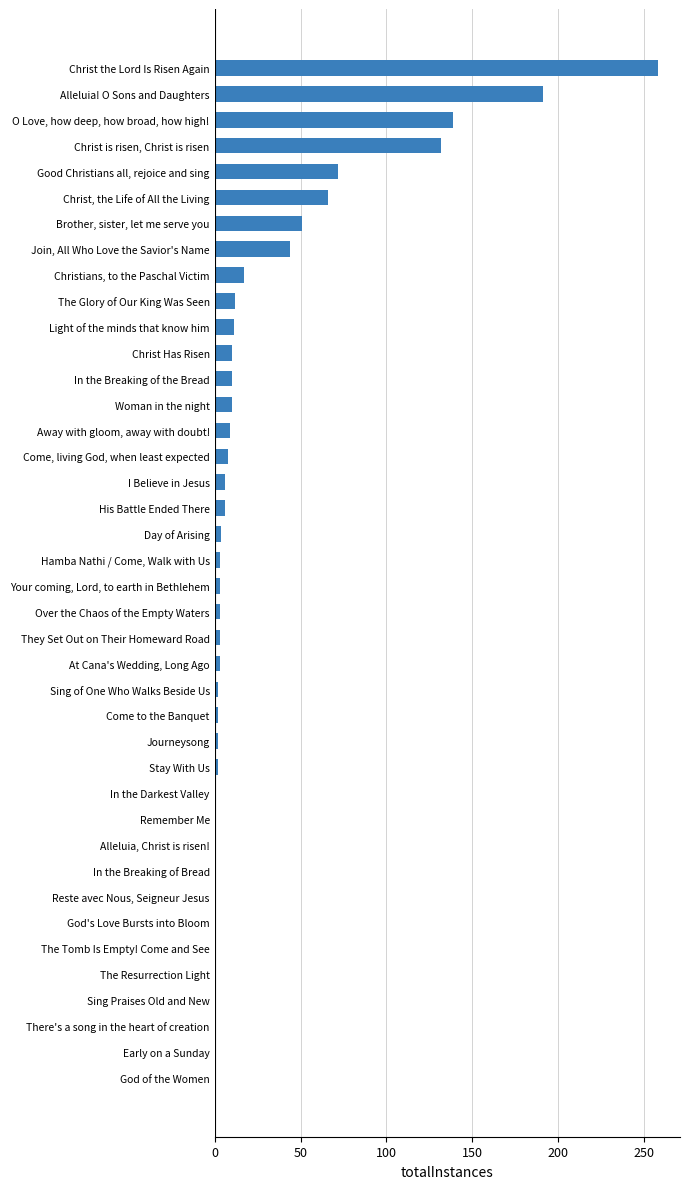

What is the smallest value displayed?

1